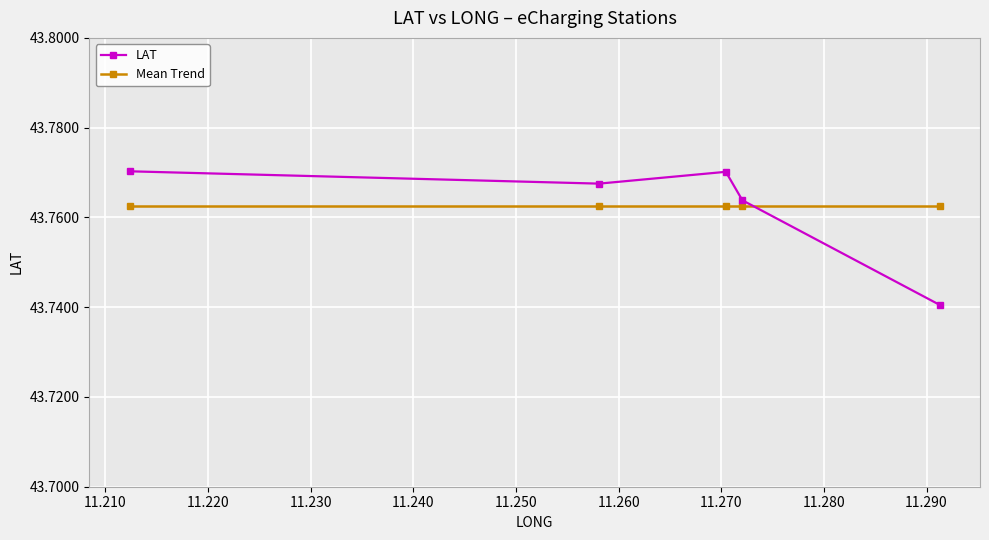

True or false: Mean Trend has more than 2 interior local peaks.

False